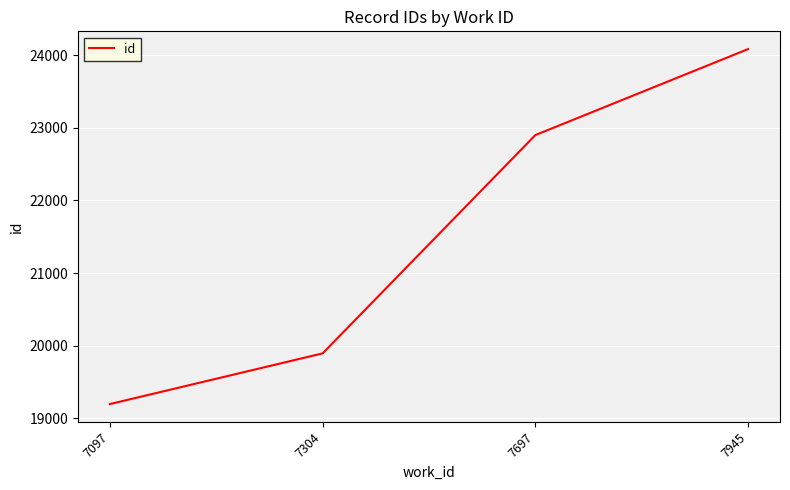

How many values are below 22900?

2